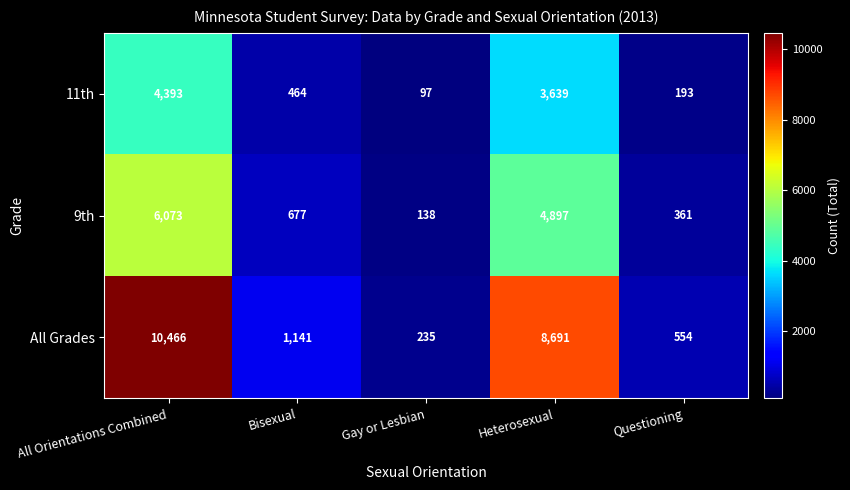

At which label is 9th closest to 3105?

Heterosexual